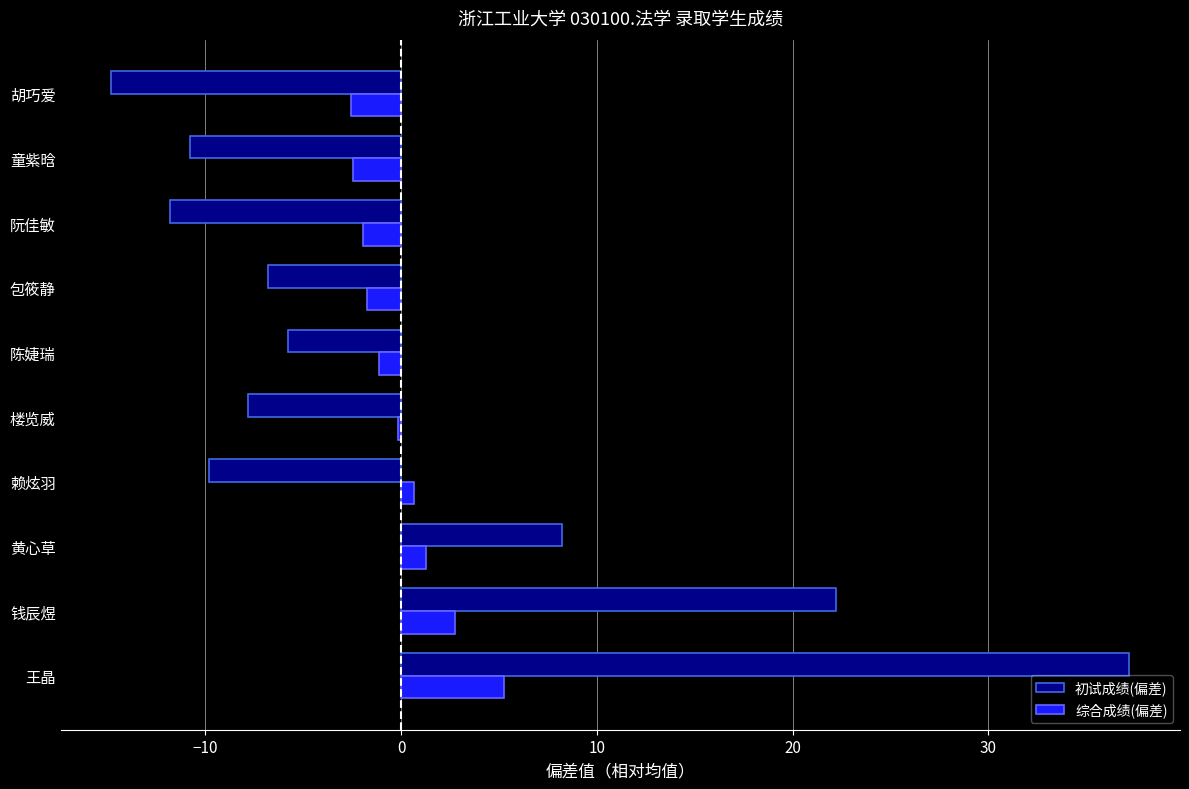

Count the number of categories in the chart.

10